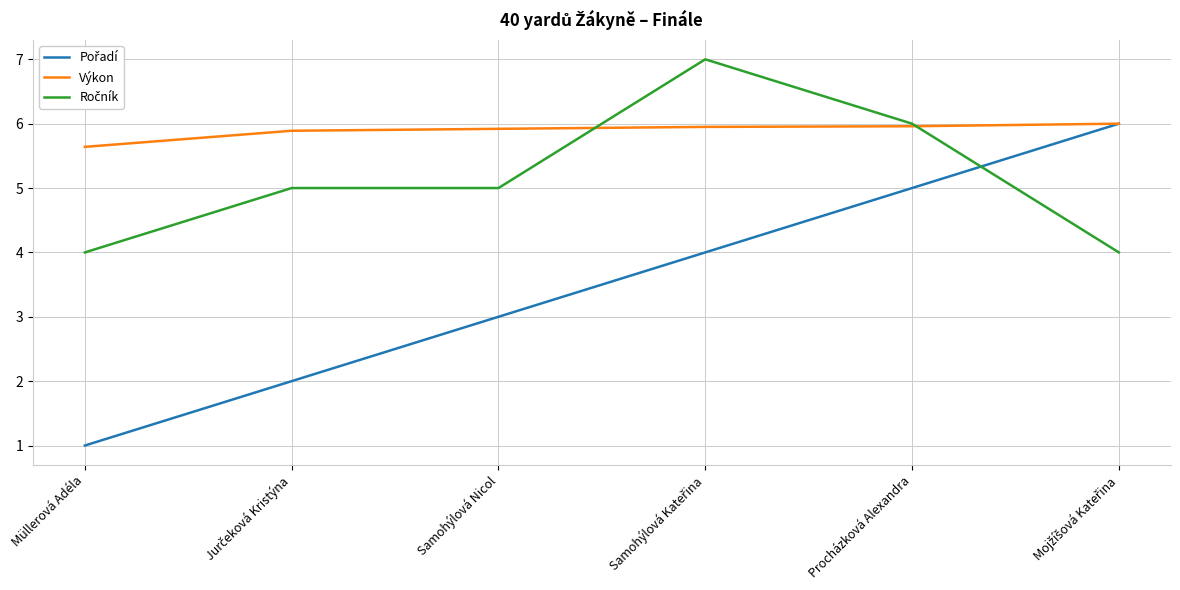

Is it true that Výkon equals 9.2 at Procházková Alexandra?

False